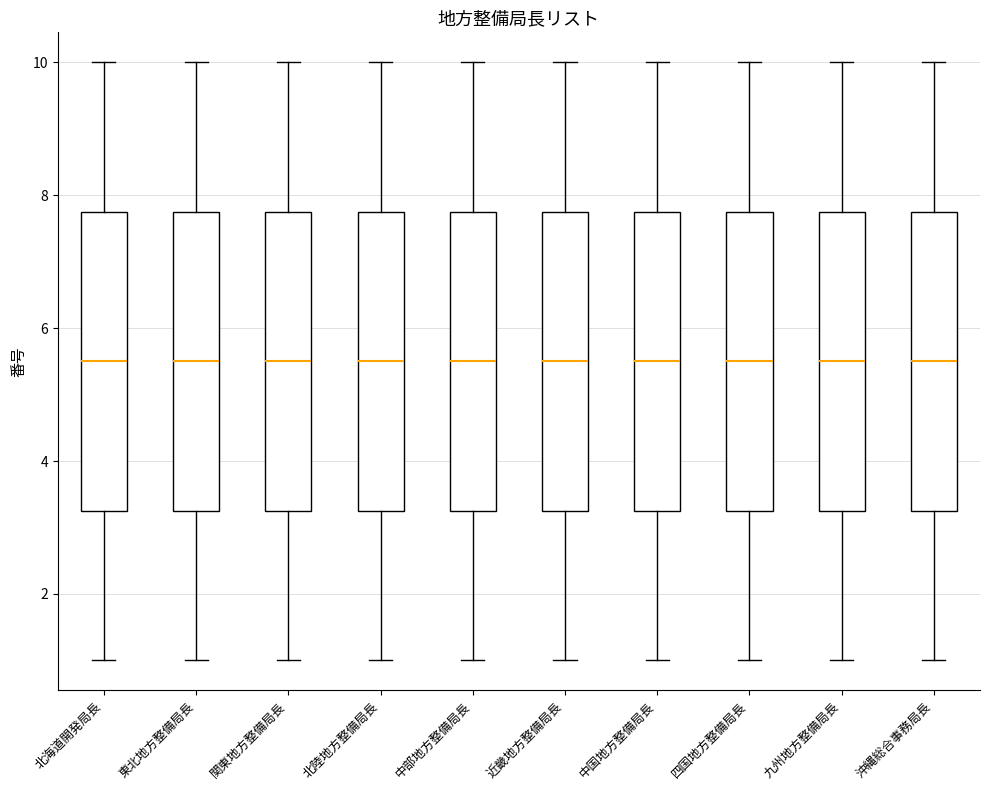

Where is the upper edge of the box for 北陸地方整備局長 on the y-axis? The values are not printed on the chart, so give them approximately, as read against the axis.

7.8